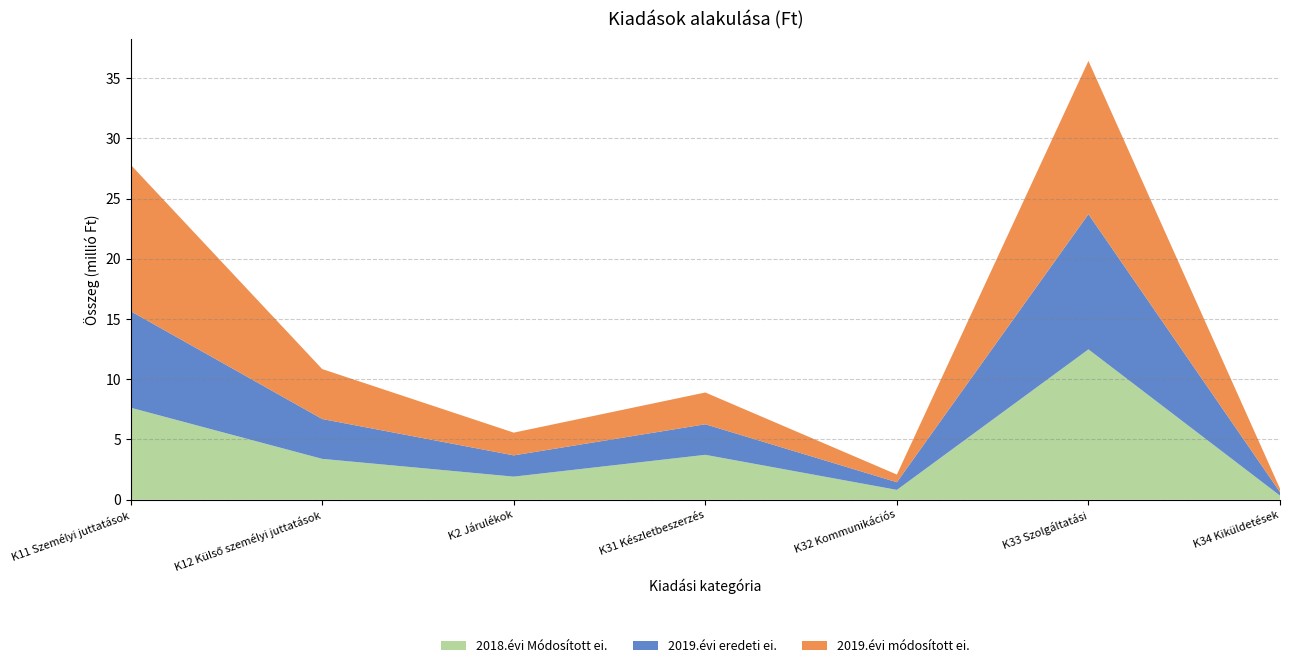

Reading right to left, extract all data points from this chart.

2018.évi Módosított ei.: K34 Kiküldetések=341600	K33 Szolgáltatási=12479150	K32 Kommunikációs=817046	K31 Készletbeszerzés=3727498	K2 Járulékok=1917204	K12 Külső személyi juttatások=3391509	K11 Személyi juttatások=7638383
2019.évi eredeti ei.: K34 Kiküldetések=290400	K33 Szolgáltatási=11220000	K32 Kommunikációs=636000	K31 Készletbeszerzés=2536456	K2 Járulékok=1764466	K12 Külső személyi juttatások=3307752	K11 Személyi juttatások=8010080
2019.évi módosított ei.: K34 Kiküldetések=290400	K33 Szolgáltatási=12720000	K32 Kommunikációs=636000	K31 Készletbeszerzés=2636456	K2 Járulékok=1887316	K12 Külső személyi juttatások=4145352	K11 Személyi juttatások=12155432